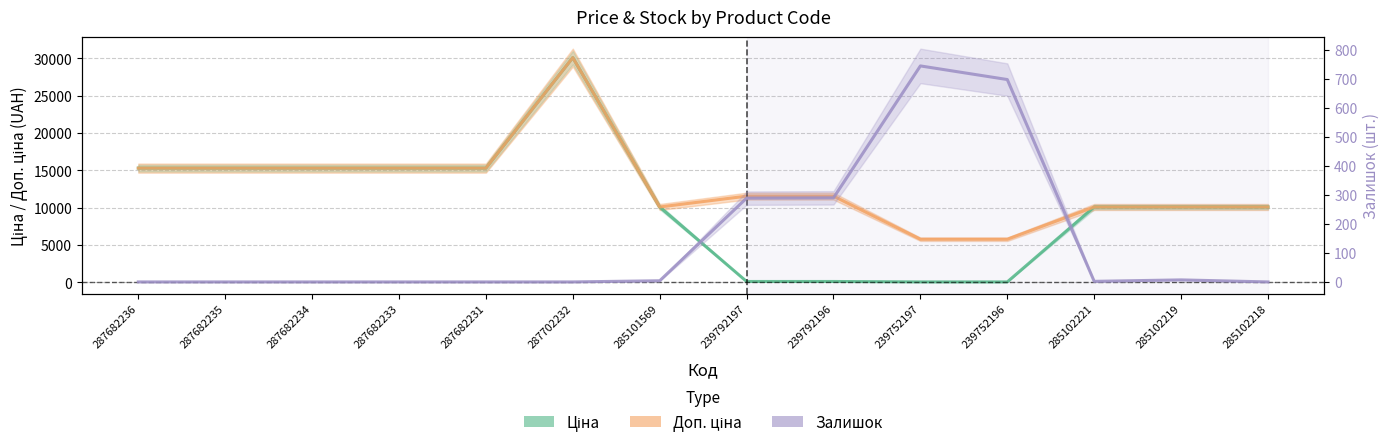

Is the value of Доп. ціна at 287682235 greater than the value of Залишок at 239752196?

Yes